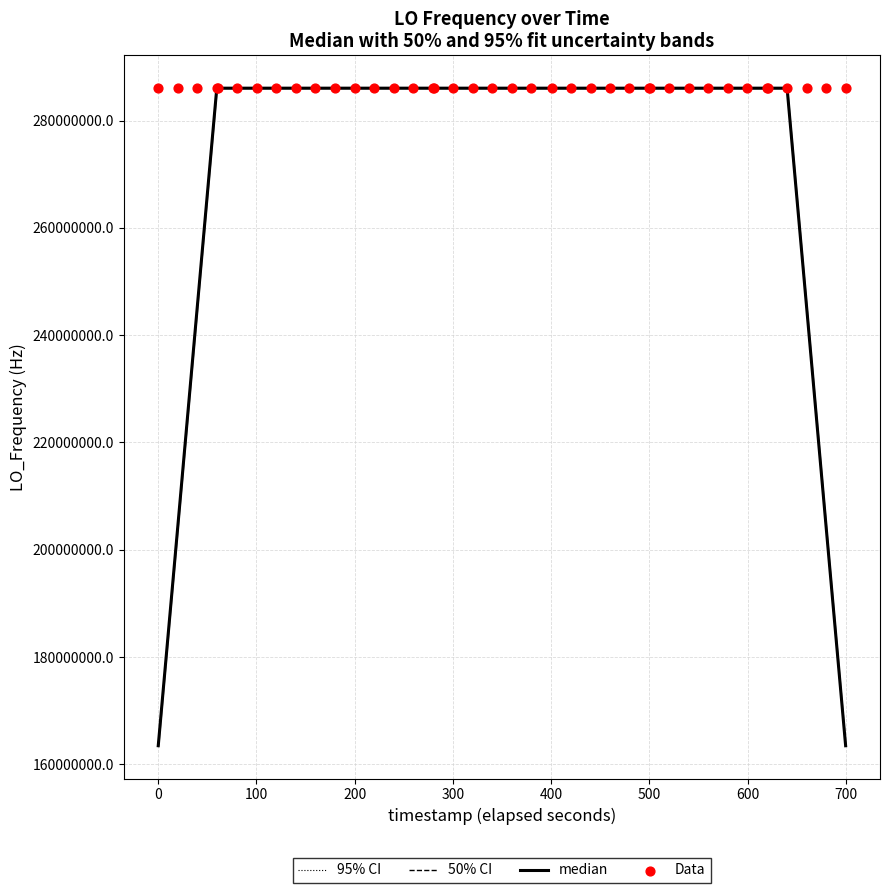

Which series reaches the maximum Y coordinate?

95% CI